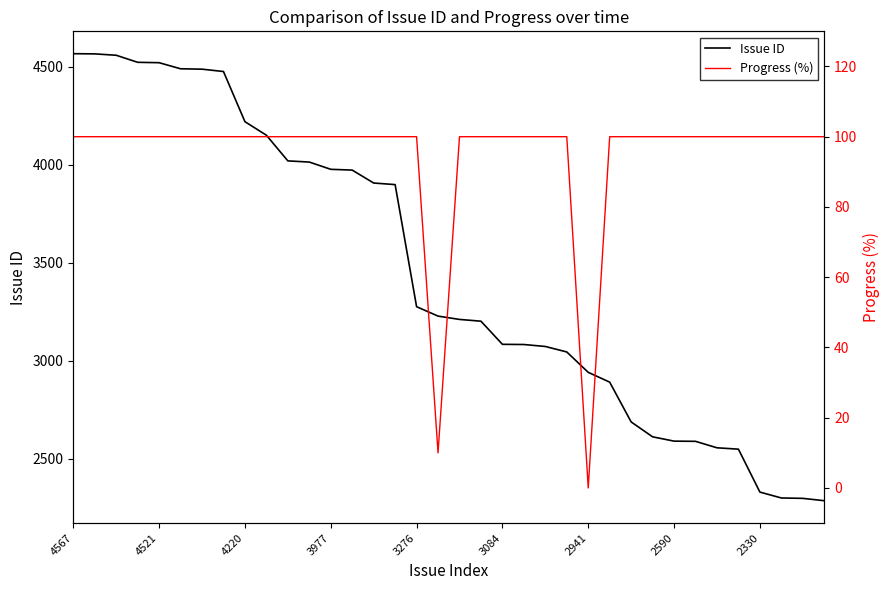

True or false: Progress (%) and Issue ID cross at least once.

False